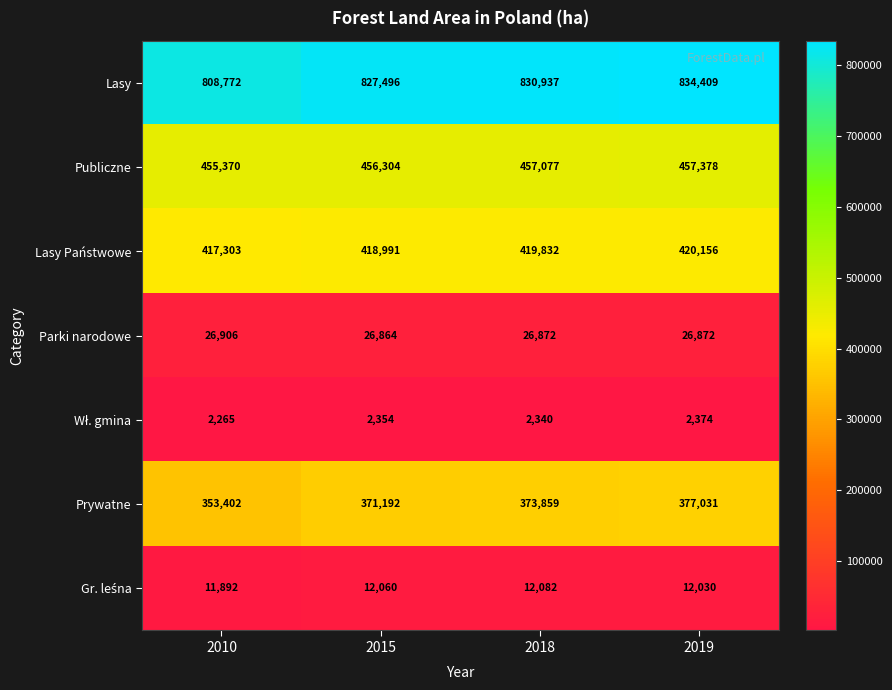

What is the sum of all Lasy values?

3301614